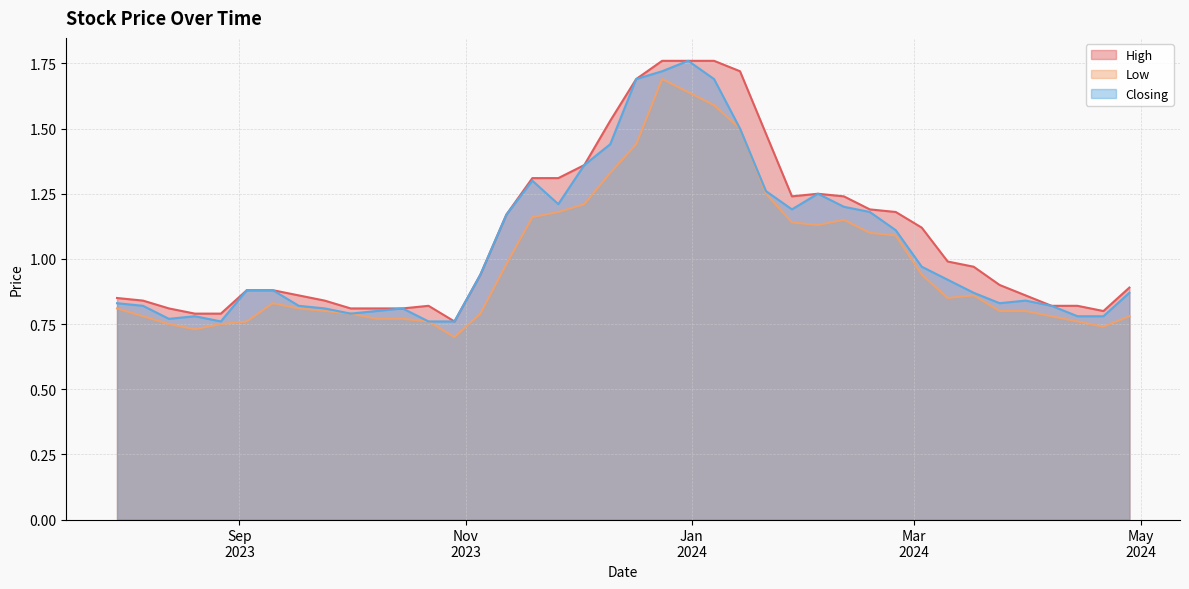

What is the spread (max minus min) of values at 24/12/2023?

0.1